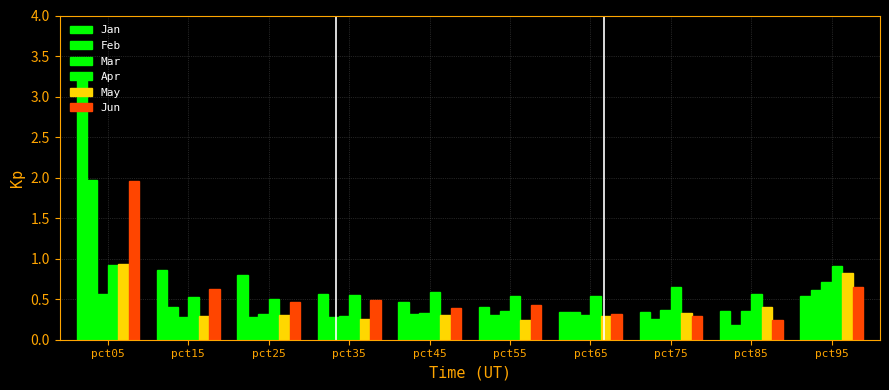

What is the maximum value for May?

0.9